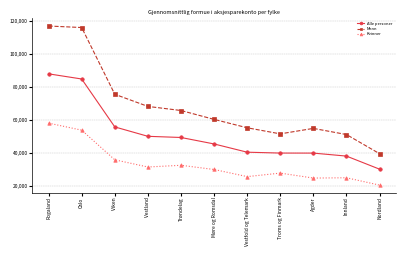

What is the difference between the maximum and minimum values in the Menn series?

77447.4